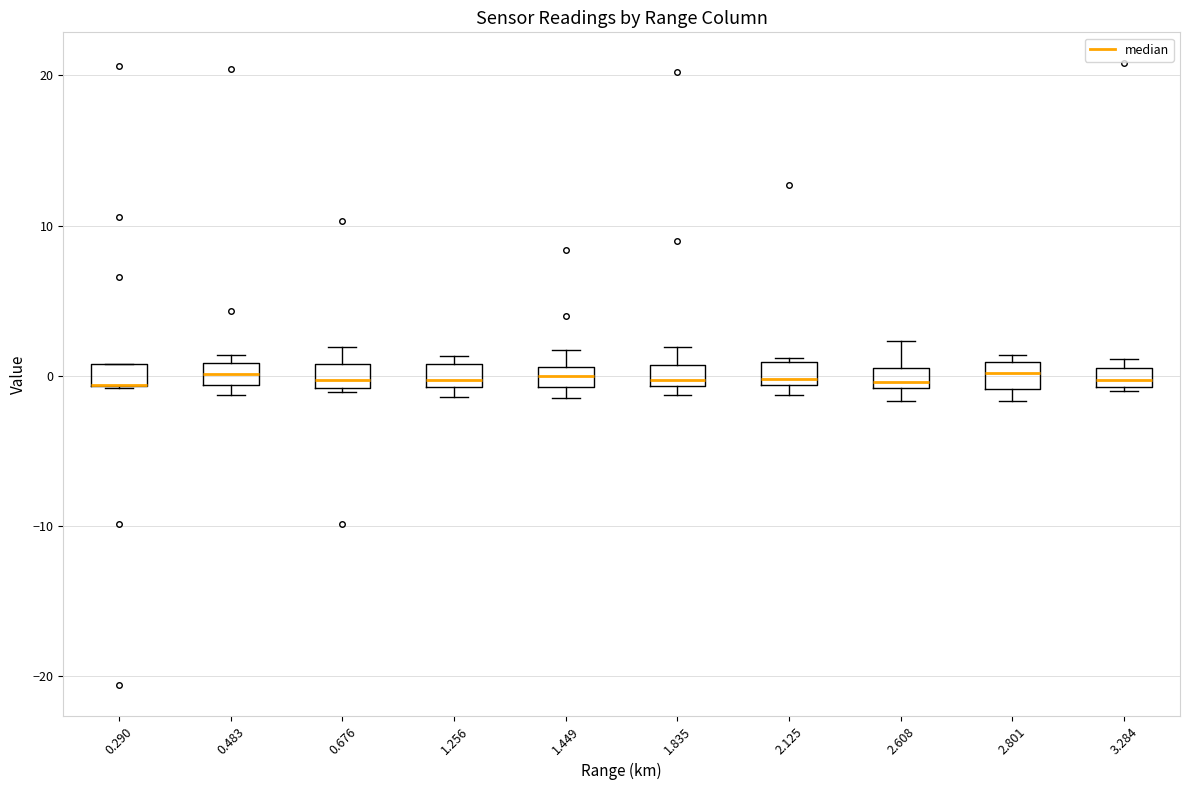

Where does the upper whisker of the box at x = 1.449 end on the y-axis? The values are not printed on the chart, so give them approximately, as read against the axis.

2